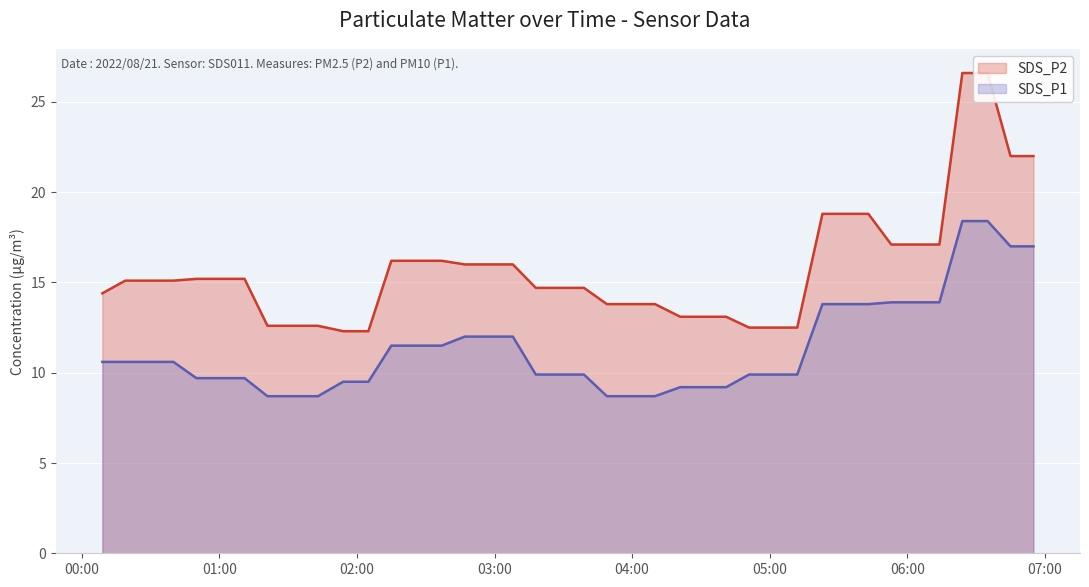

True or false: SDS_P1 has a value of 18.6 at 2022/08/21 00:09.

False